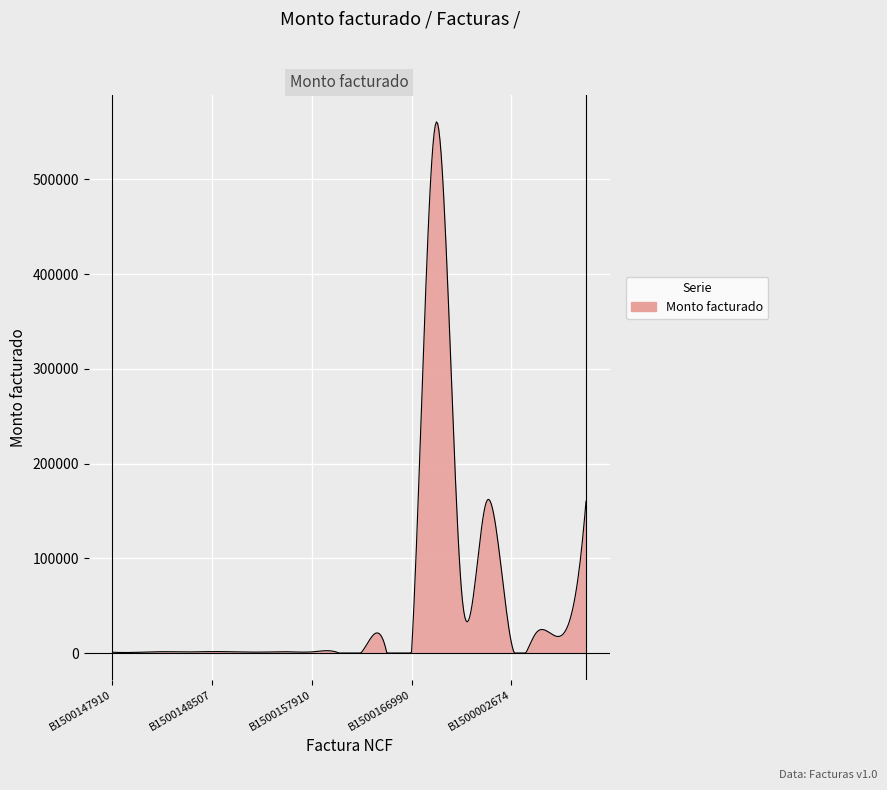

What is the greatest value displayed?

560612.1